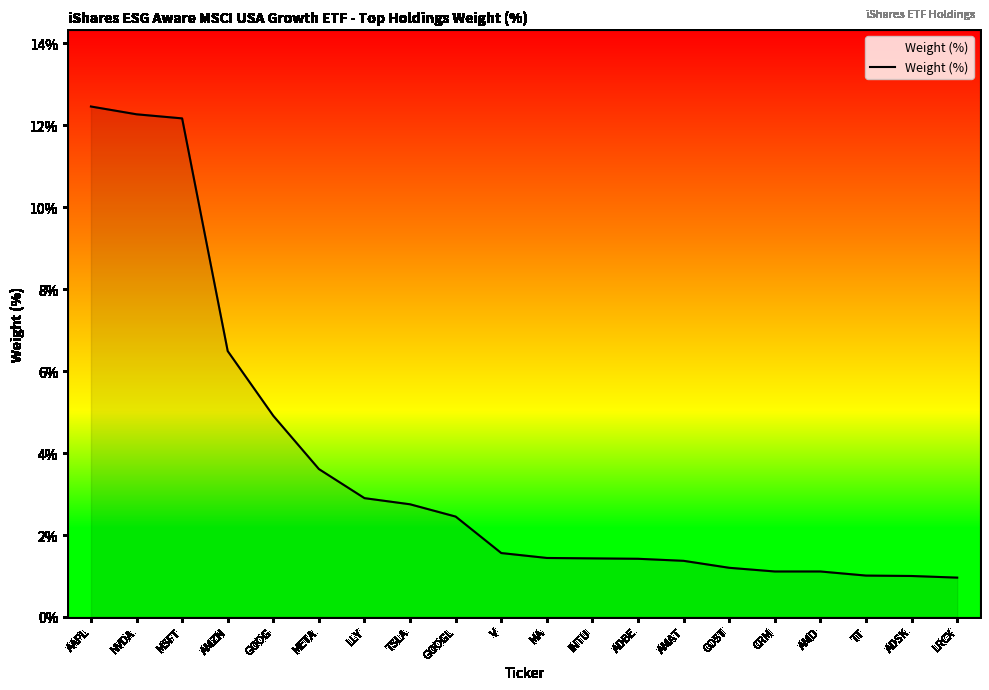

What is the change in value from MSFT to TSLA?

-9.4